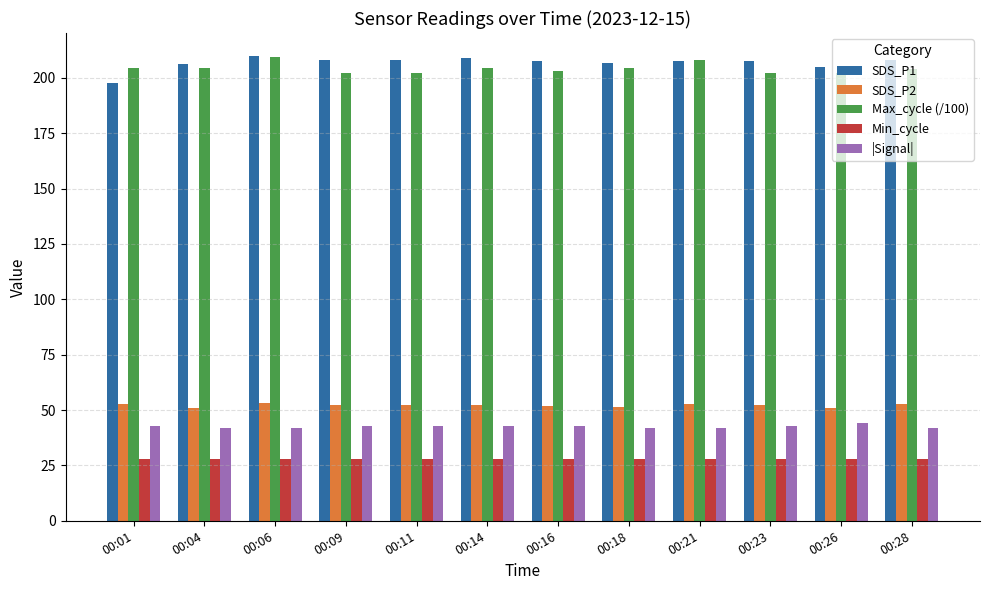

How many groups of bars are there?

12